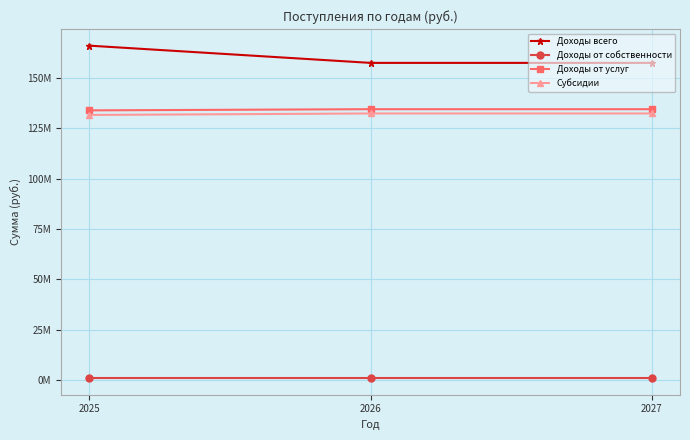

Does the chart display data point markers on the line(s)?

Yes